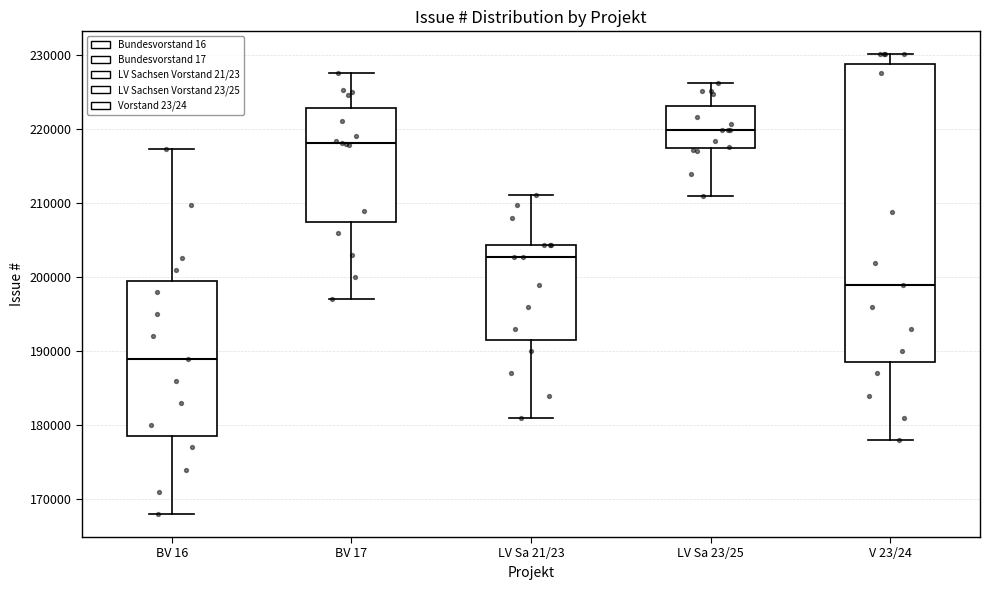

Comparing the boxes themselves (not the whiskers), which one is the tallest?

V 23/24